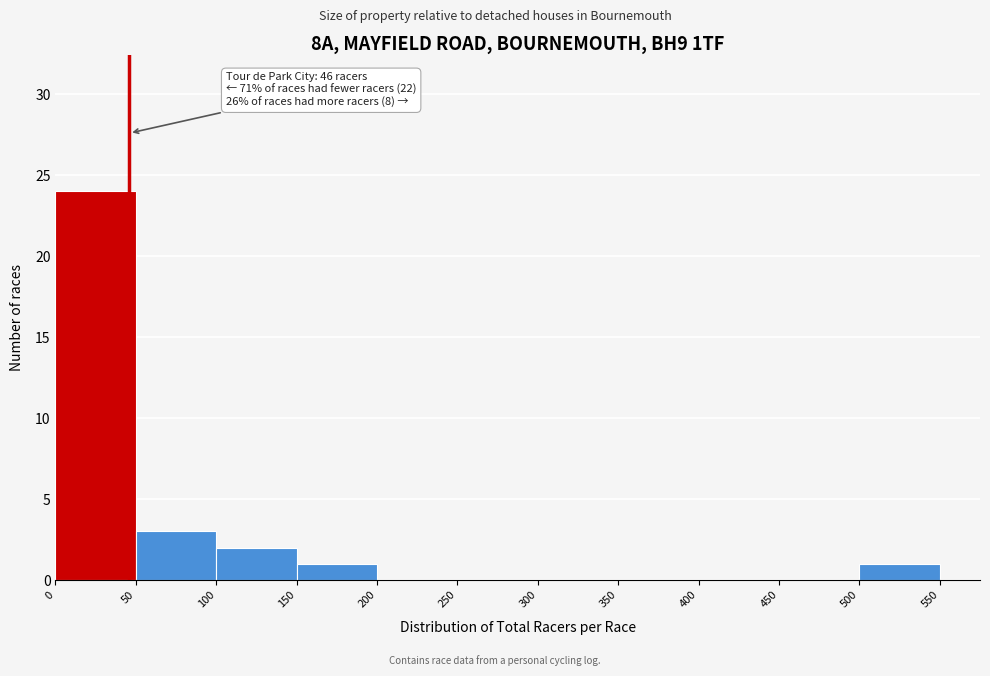

Which range on the x-axis has the tallest bar?

0 to 50